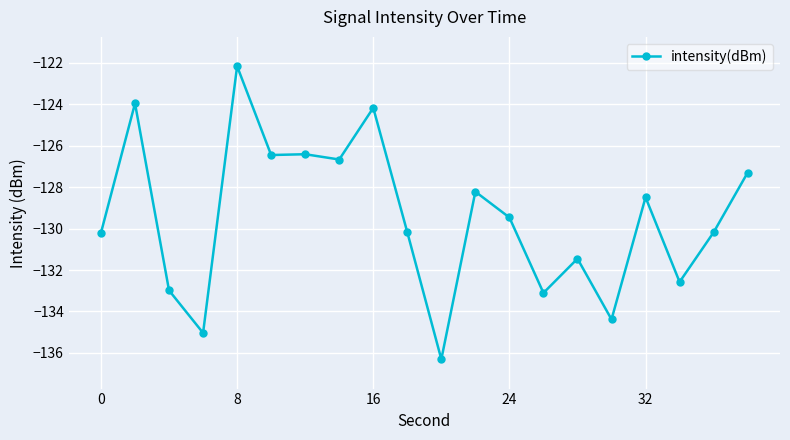

What is the value of the 2nd point from the left?

-124.0